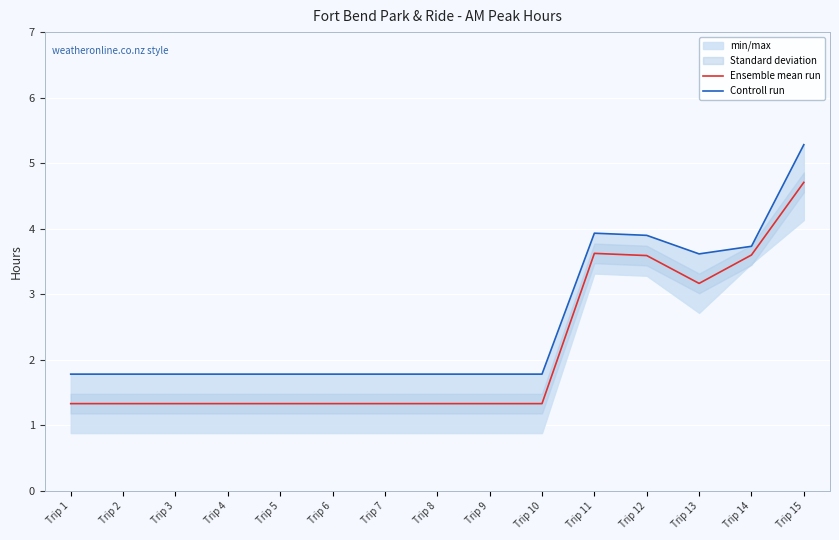

How many interior local peaks does the Controll run series have?

1